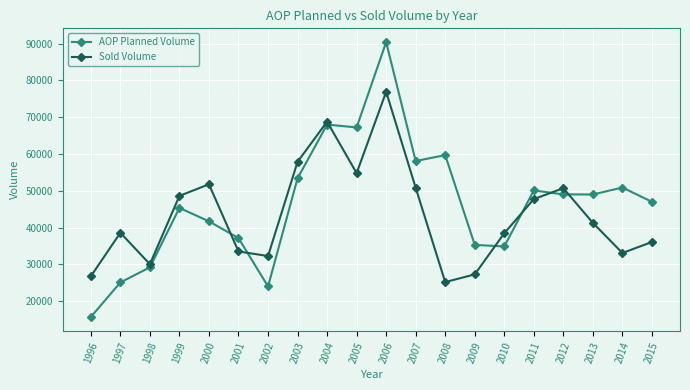

Which label corresponds to the largest value in the chart?

2006